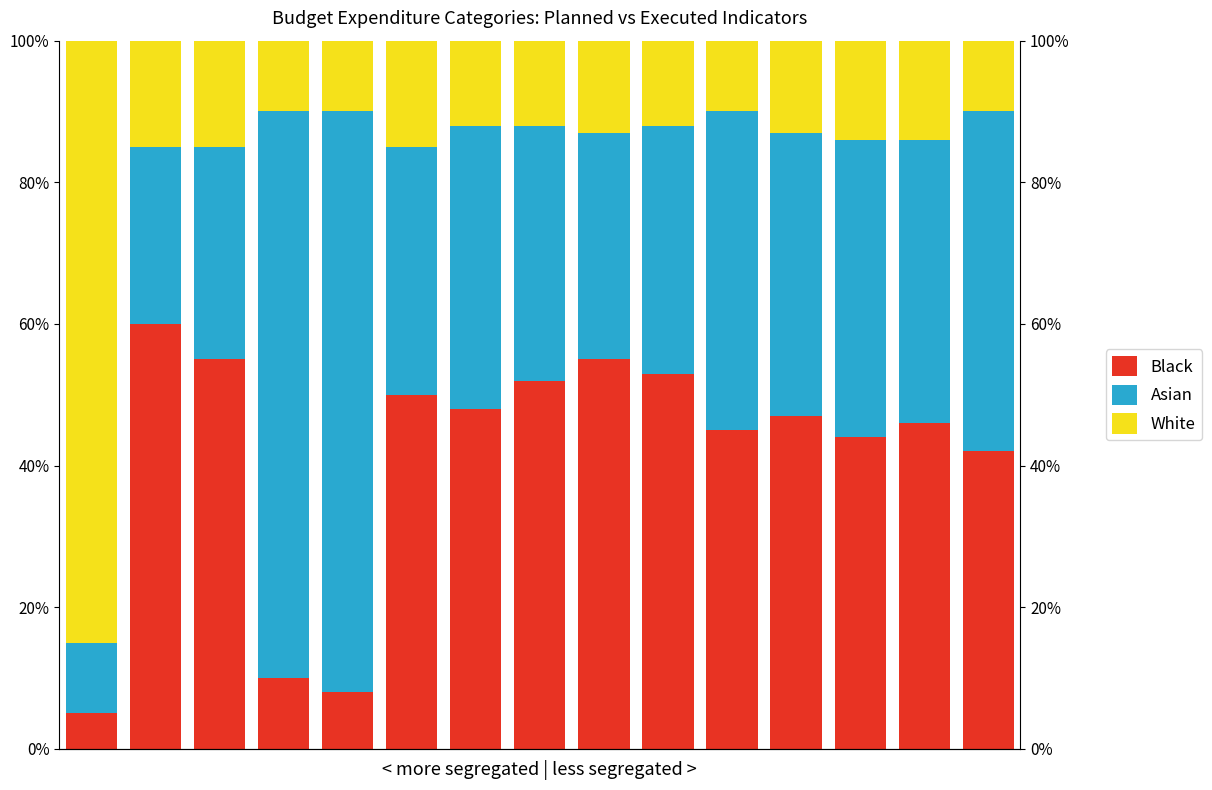

The White series shows 0.1 at 11. True or false?

True